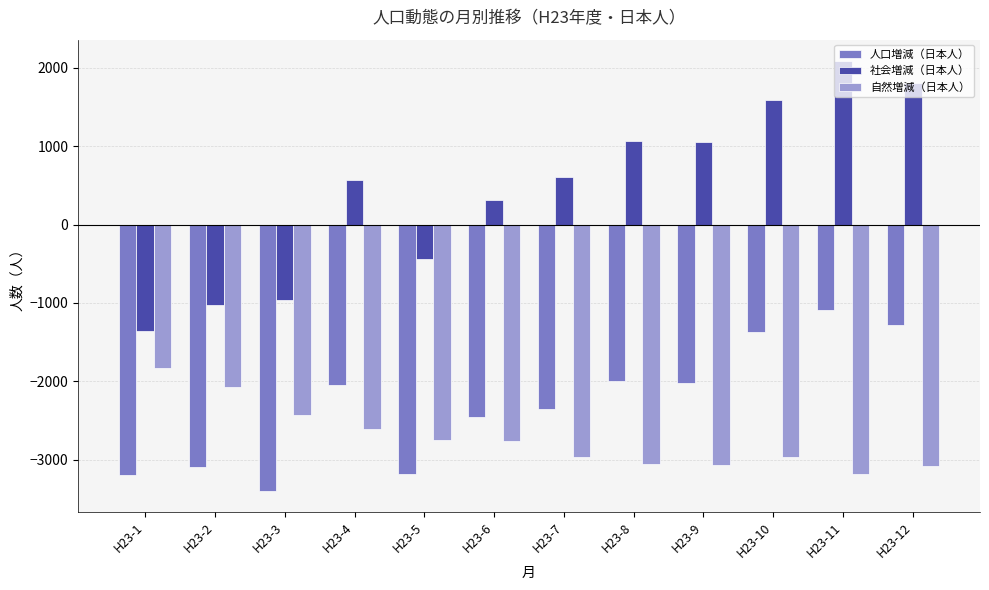

Which series has the largest total across all categories?

社会増減（日本人）